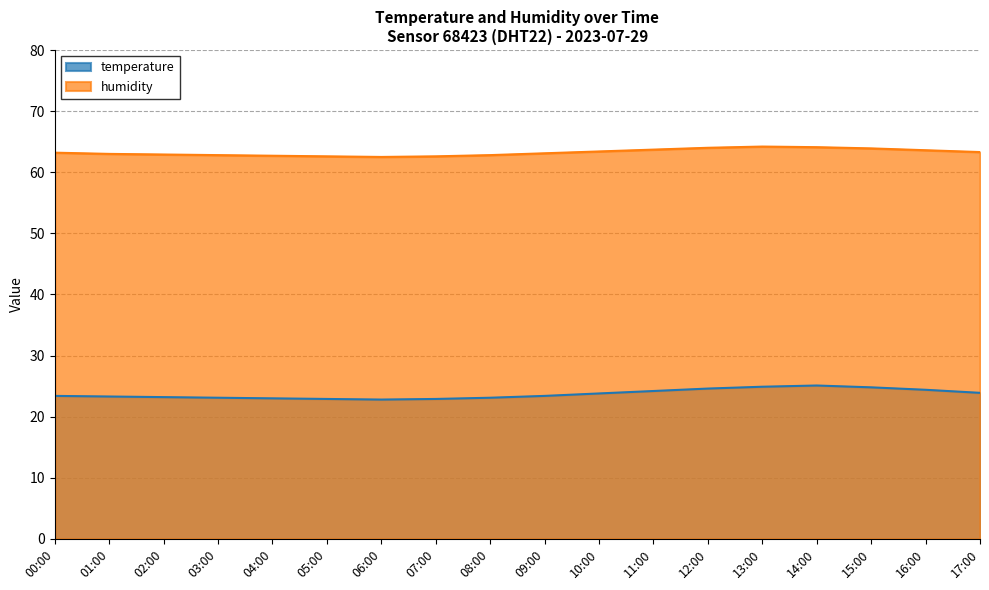

Is the value of humidity at 07:00 greater than the value of temperature at 11:00?

Yes